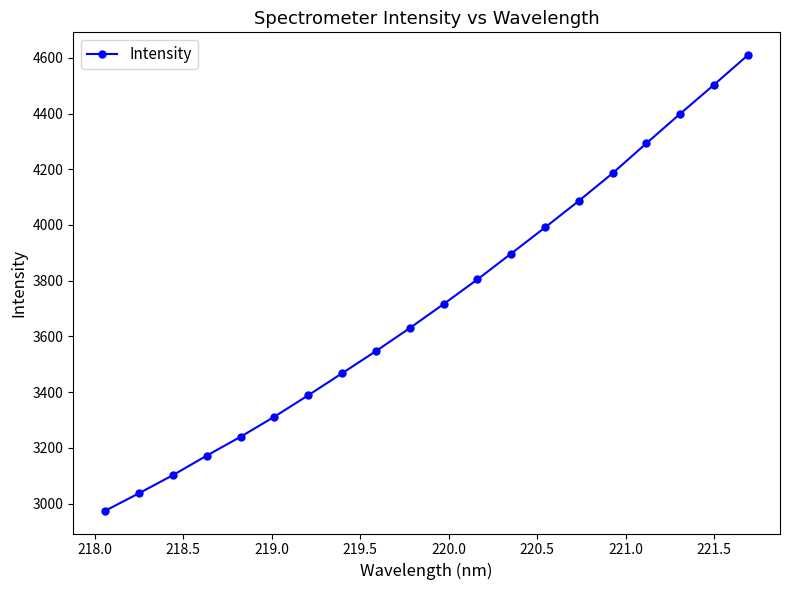

What is the value of the 13th point from the left?

3897.5